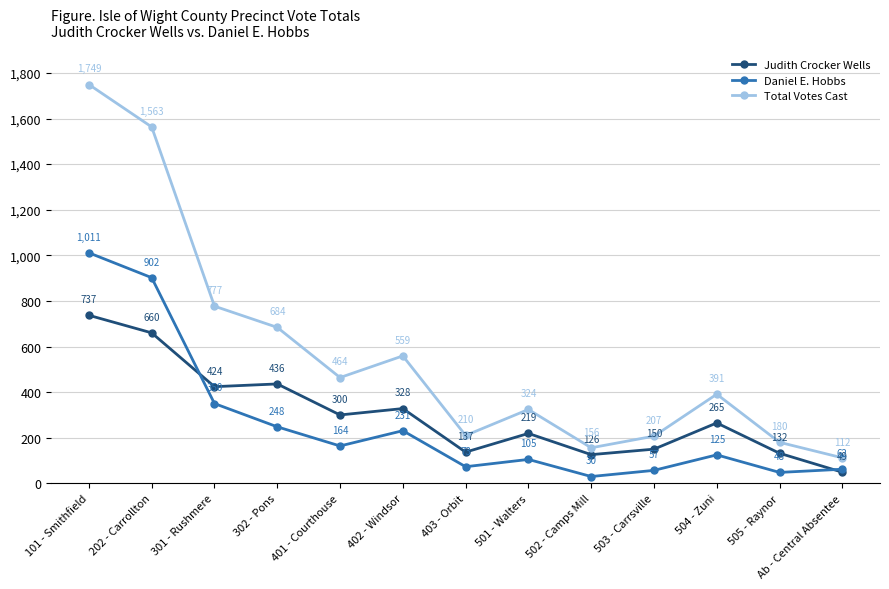

Which label corresponds to the largest value in the chart?

101 - Smithfield